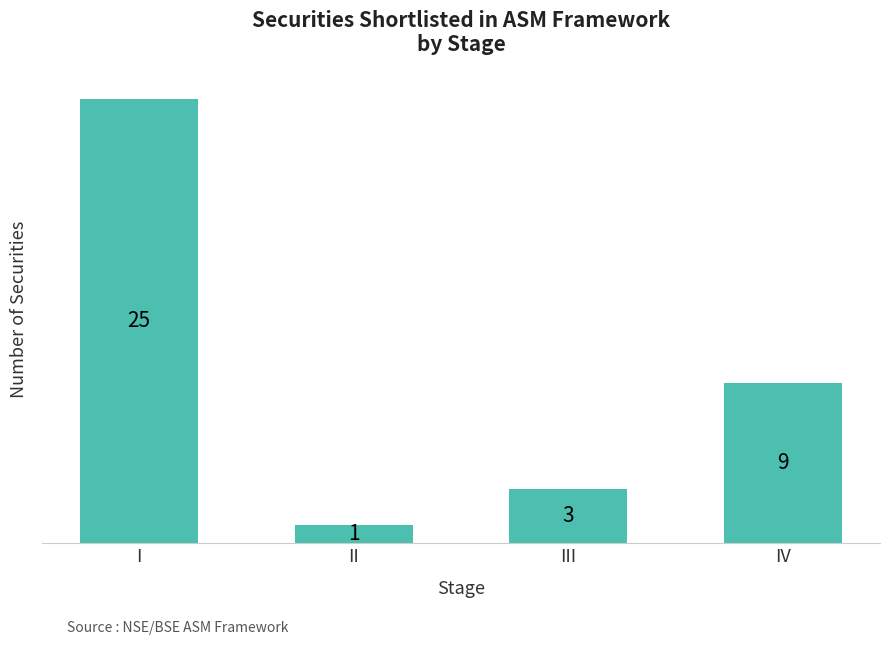

Does the chart contain any negative values?

No